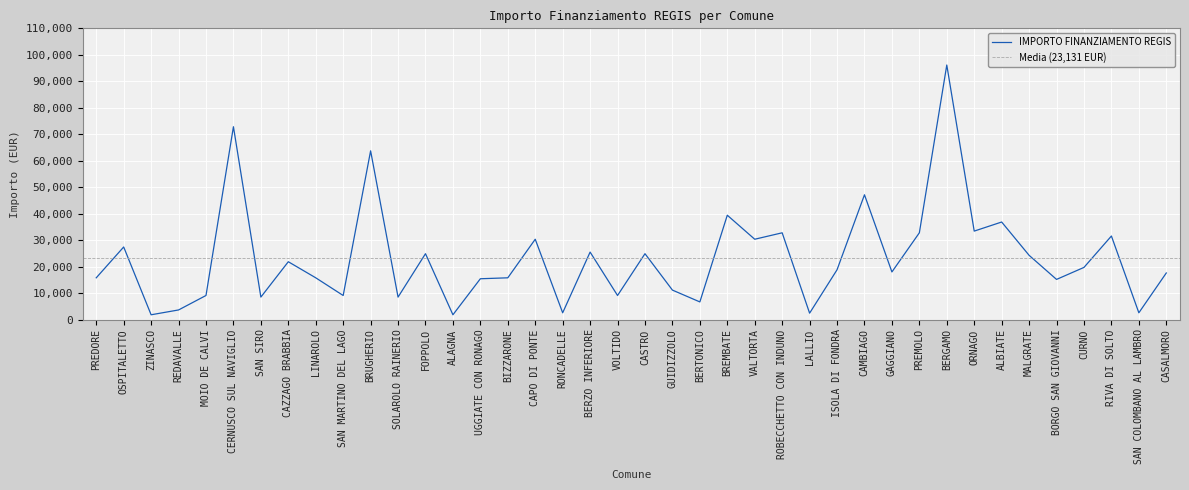

True or false: the data has more than 1 interior local peaks.

True